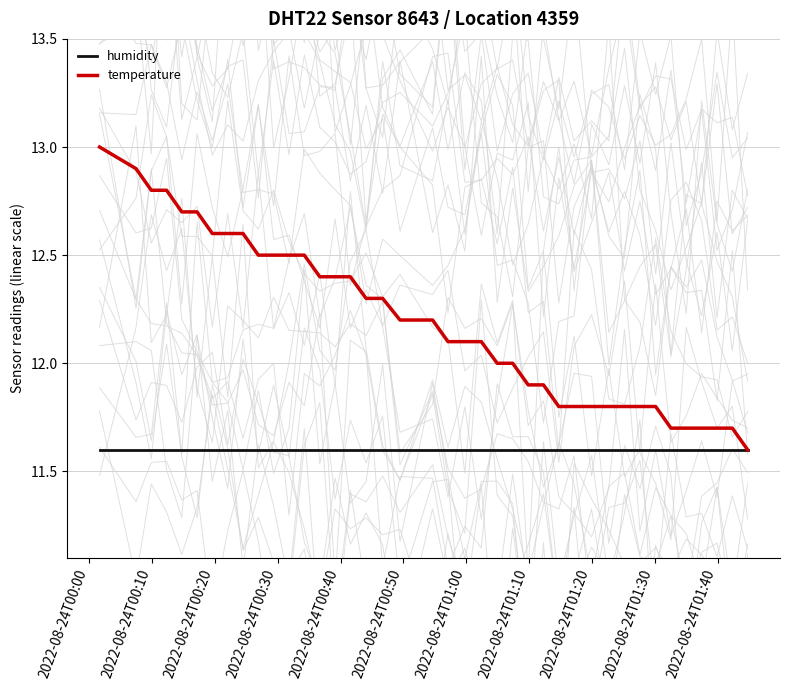

The value of temperature at 2022-08-24T01:10 is 18.0. True or false?

False